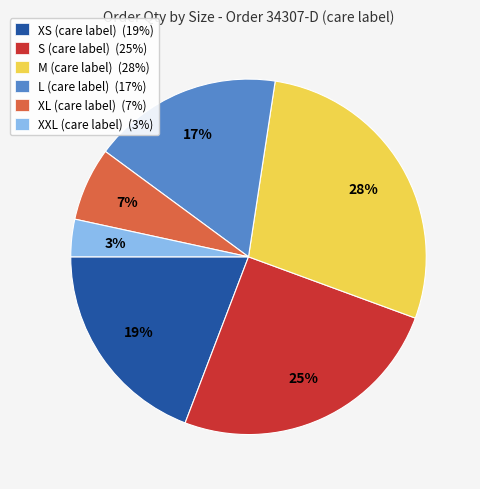

To the nearest percent, what is the difference between the largest and smallest slice percentages?

25%